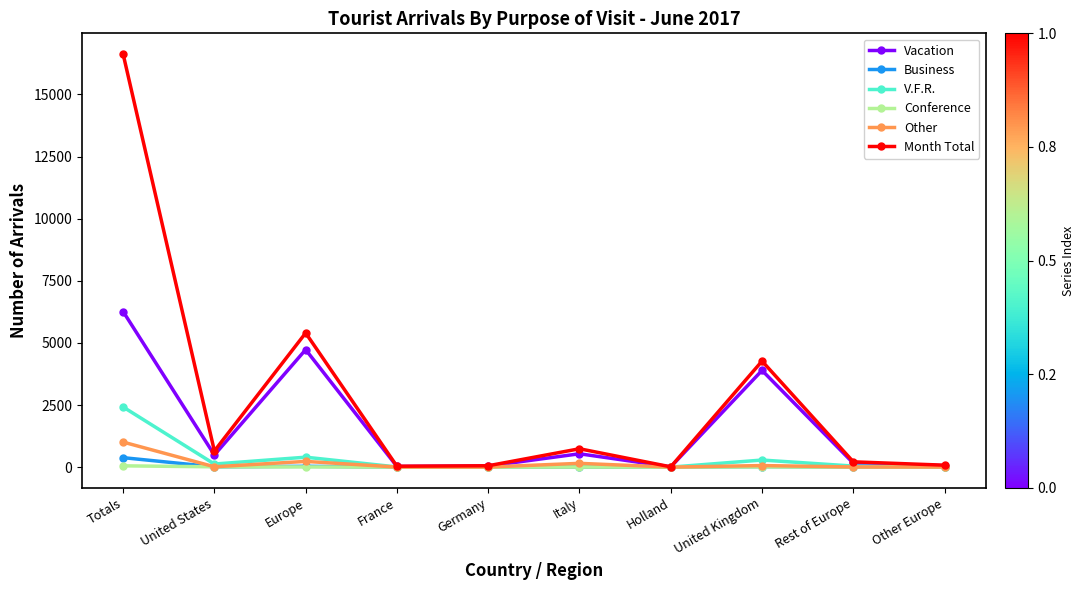

Where is the first local maximum for Month Total?

Europe